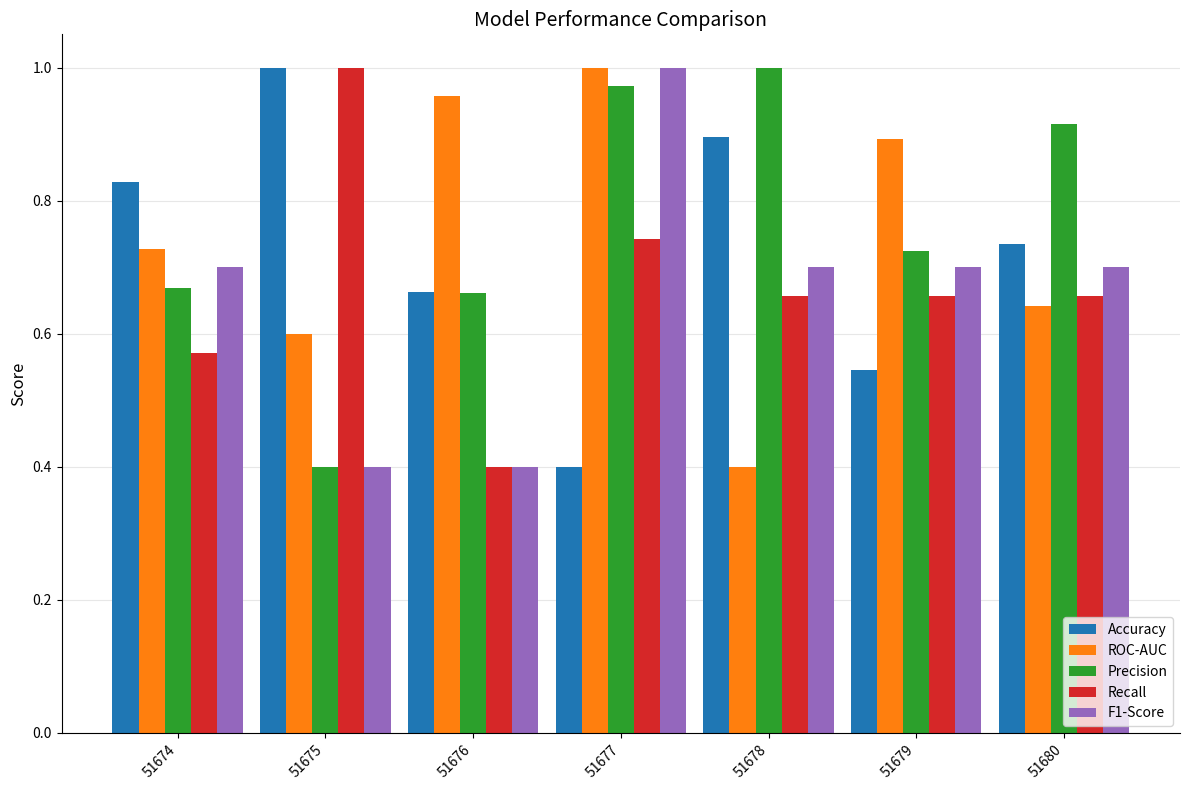

What is the difference between the Accuracy values at 51675 and 51674?

0.2